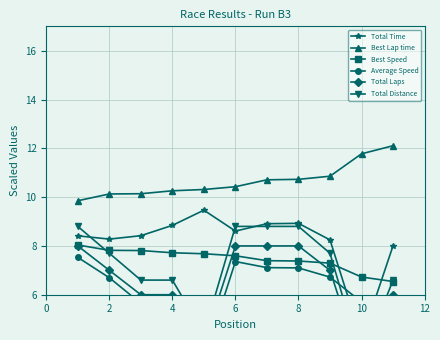

What is the minimum value for Best Lap time?

9.9